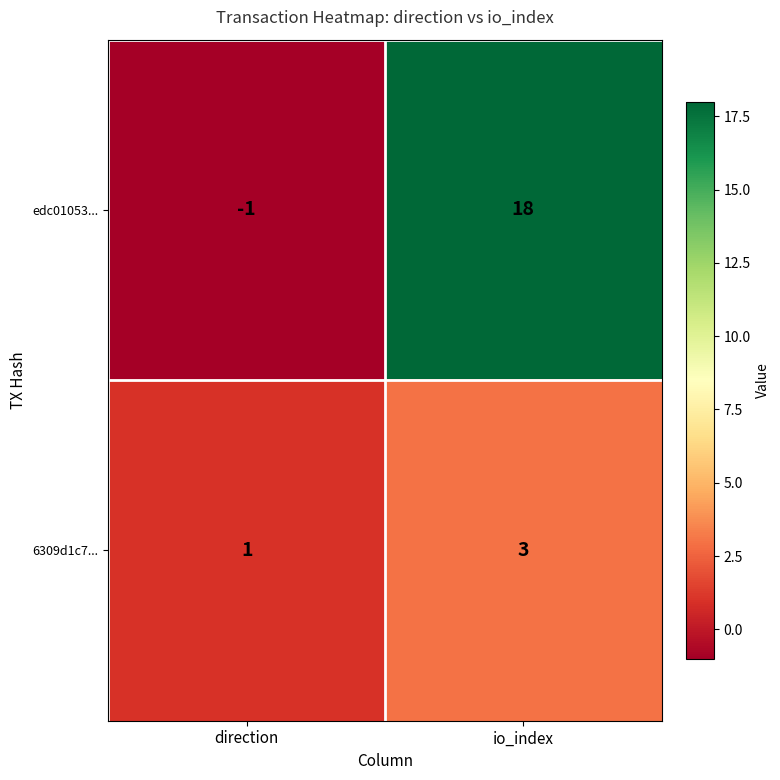

How many distinct data groups are displayed?

2